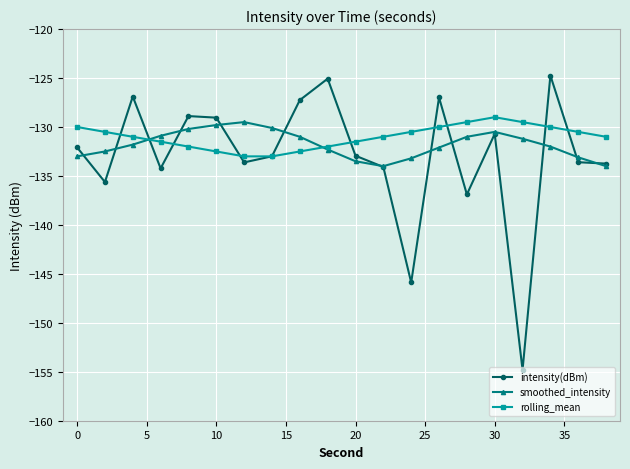

Does the chart have visible grid lines?

Yes